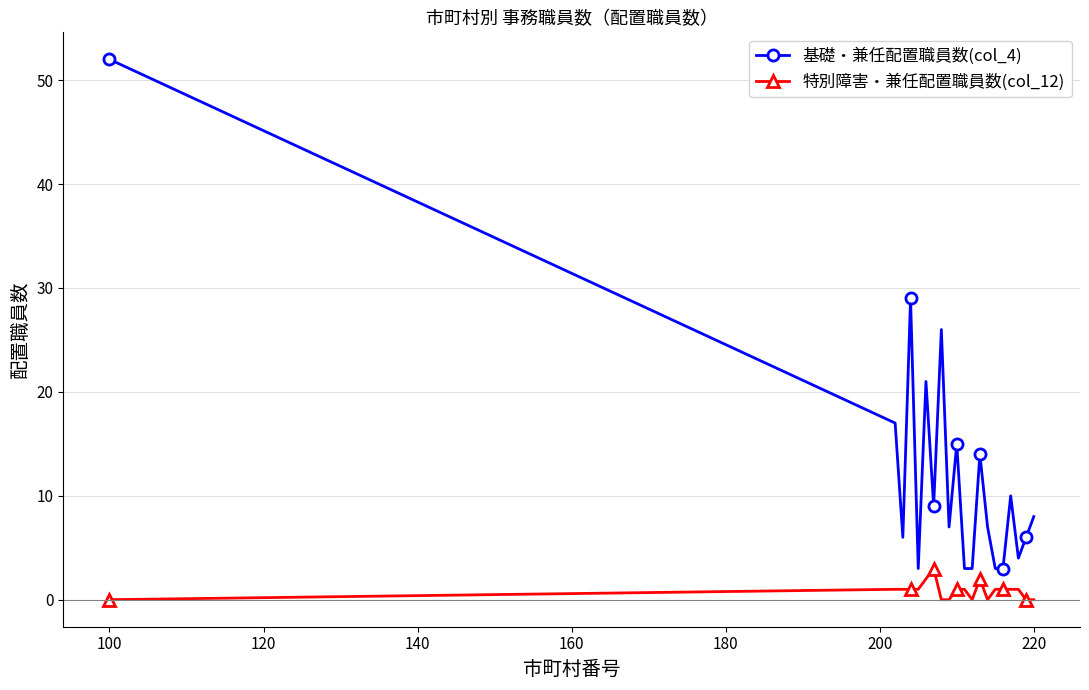

Which series has the widest spread of values?

基礎・兼任配置職員数(col_4)